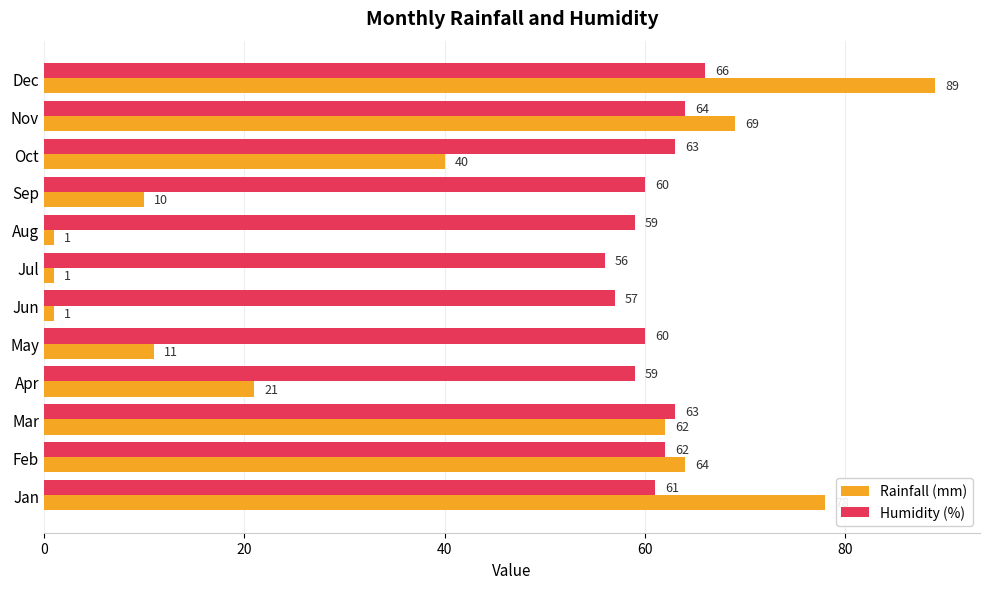

What is the sum of all Humidity (%) values?

730